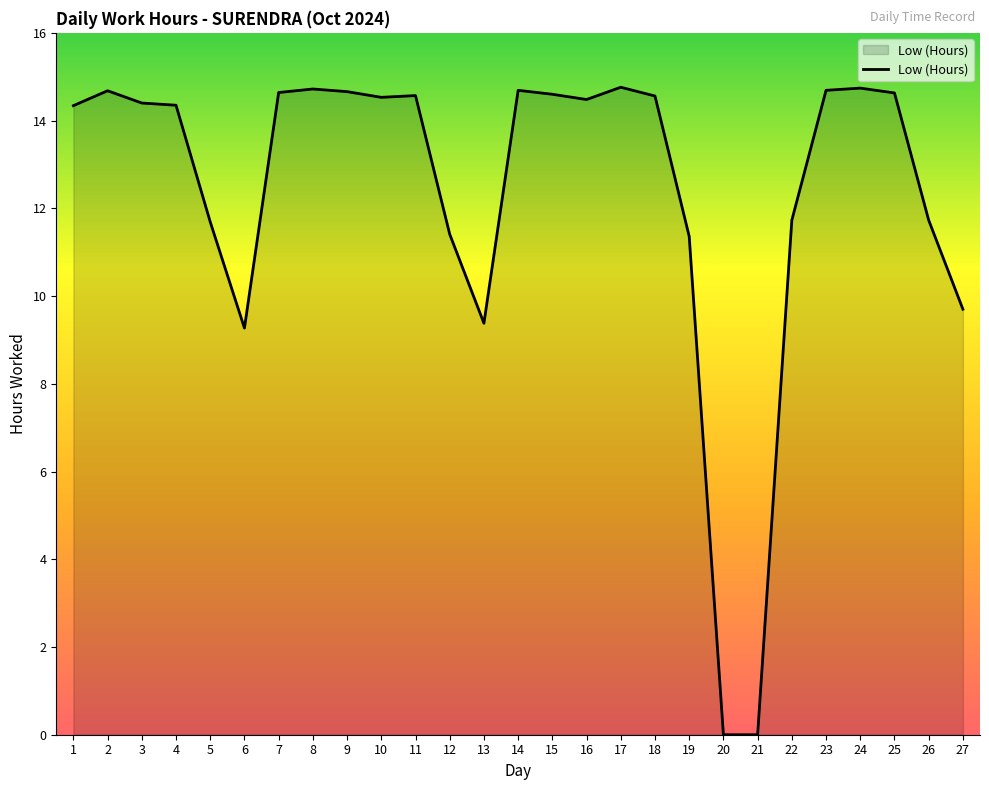

Between 18 and 5, which is larger?

18